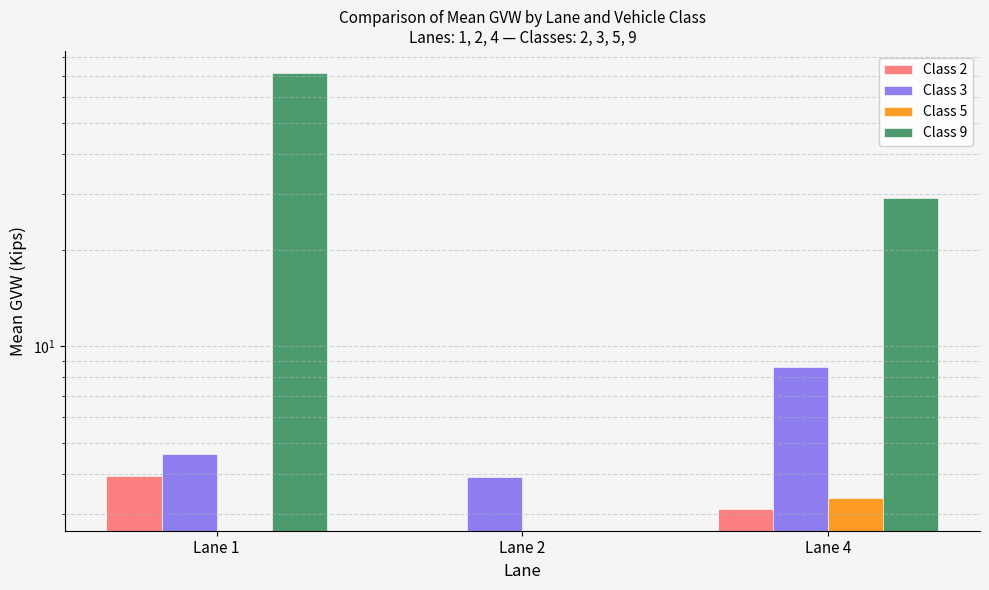

What is the lowest value of the Class 3 series?

3.9